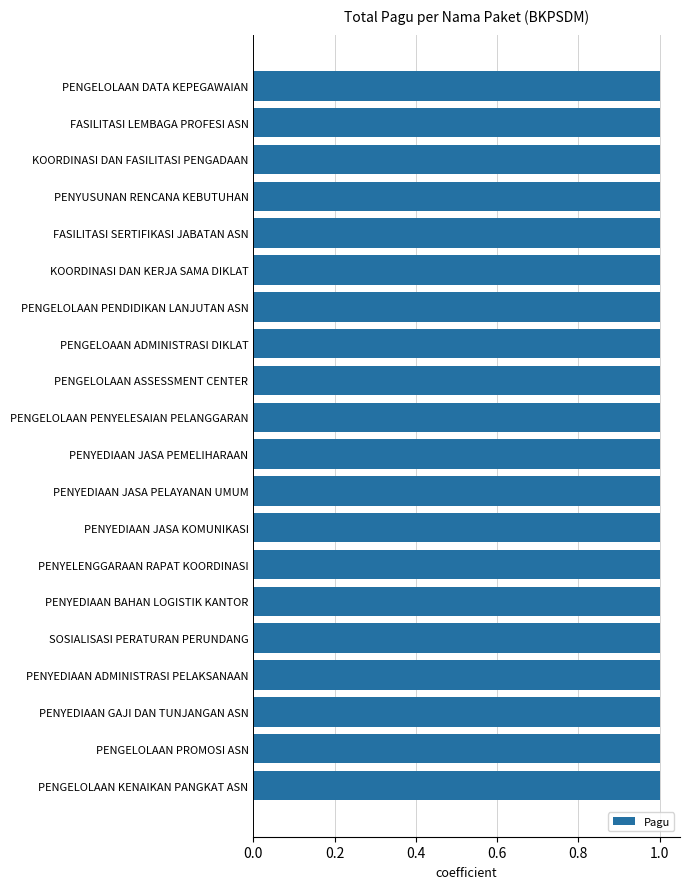

Reading bottom to top, what are all the values shown in this chart?

1.0	1.0	1.0	1.0	1.0	1.0	1.0	1.0	1.0	1.0	1.0	1.0	1.0	1.0	1.0	1.0	1.0	1.0	1.0	1.0